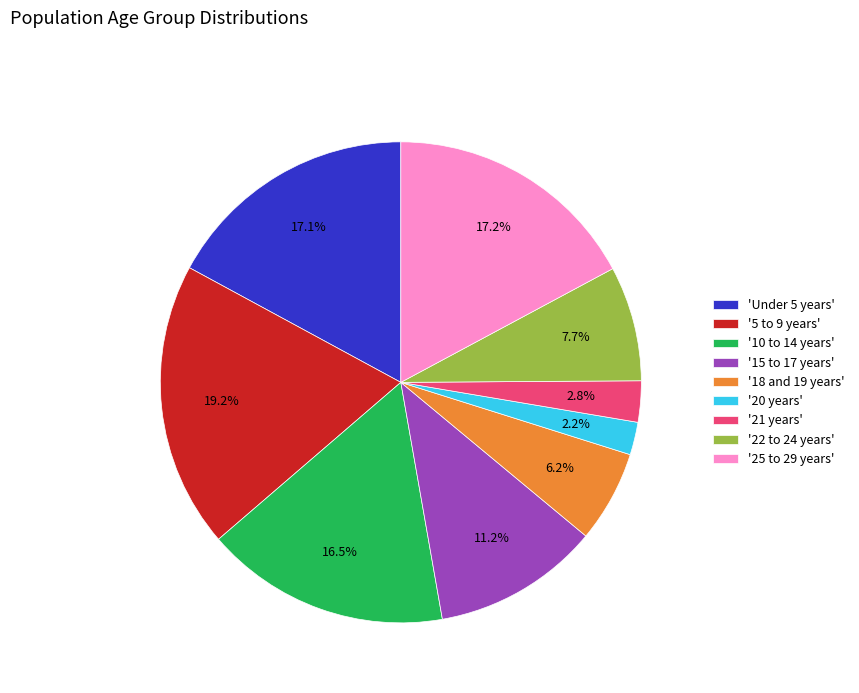

How many segments does this pie chart have?

9